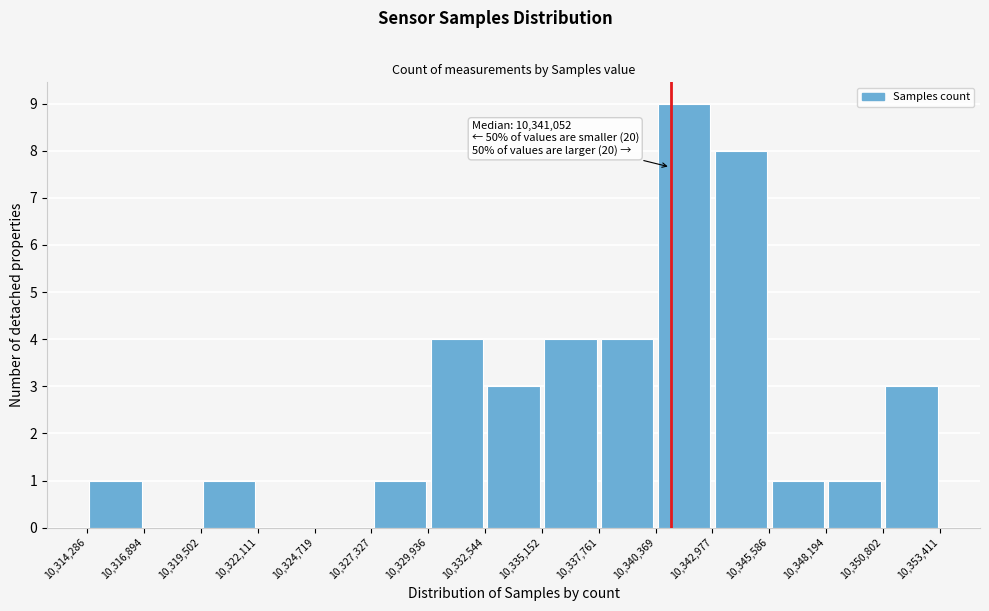

Over which range of the x-axis is the bar tallest?

10,340,369 to 10,342,977